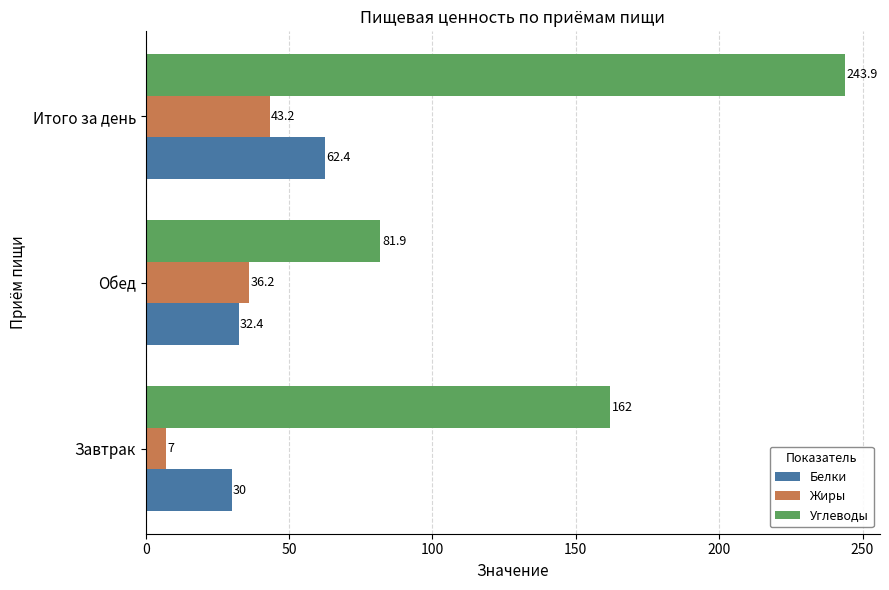

What value does the Углеводы series have at Итого за день?

243.9